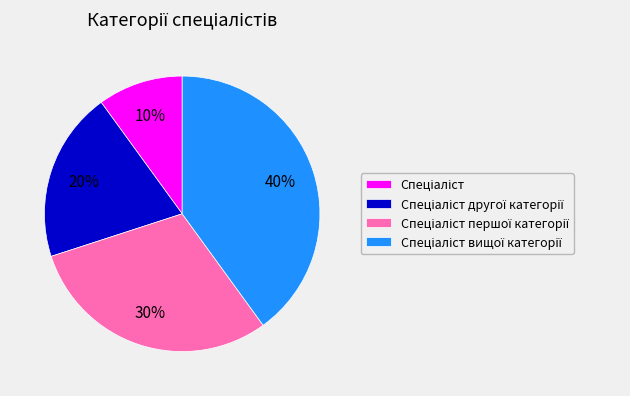

Does any single category account for the majority?

No